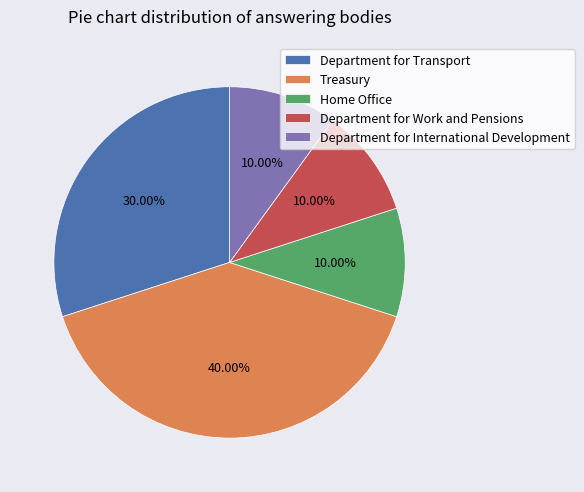

To the nearest percent, what is the difference between the Department for Work and Pensions and Department for Transport slice percentages?

20%